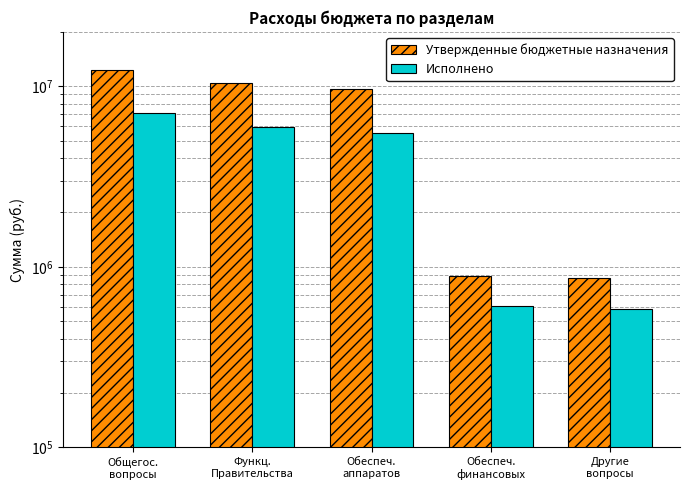

Which category has the highest value in the Утвержденные бюджетные назначения series?

Общегос.
вопросы